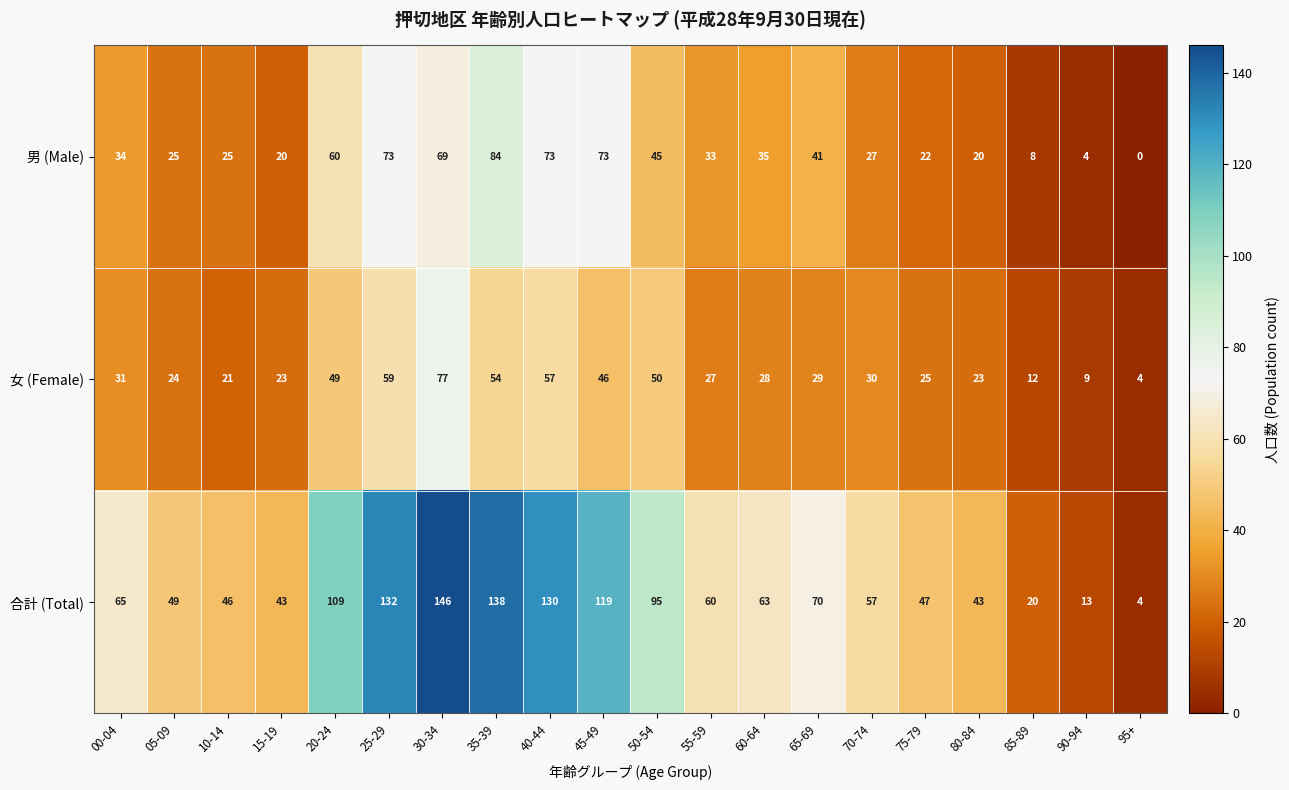

The value of 男 (Male) at 65-69 is 41. True or false?

True